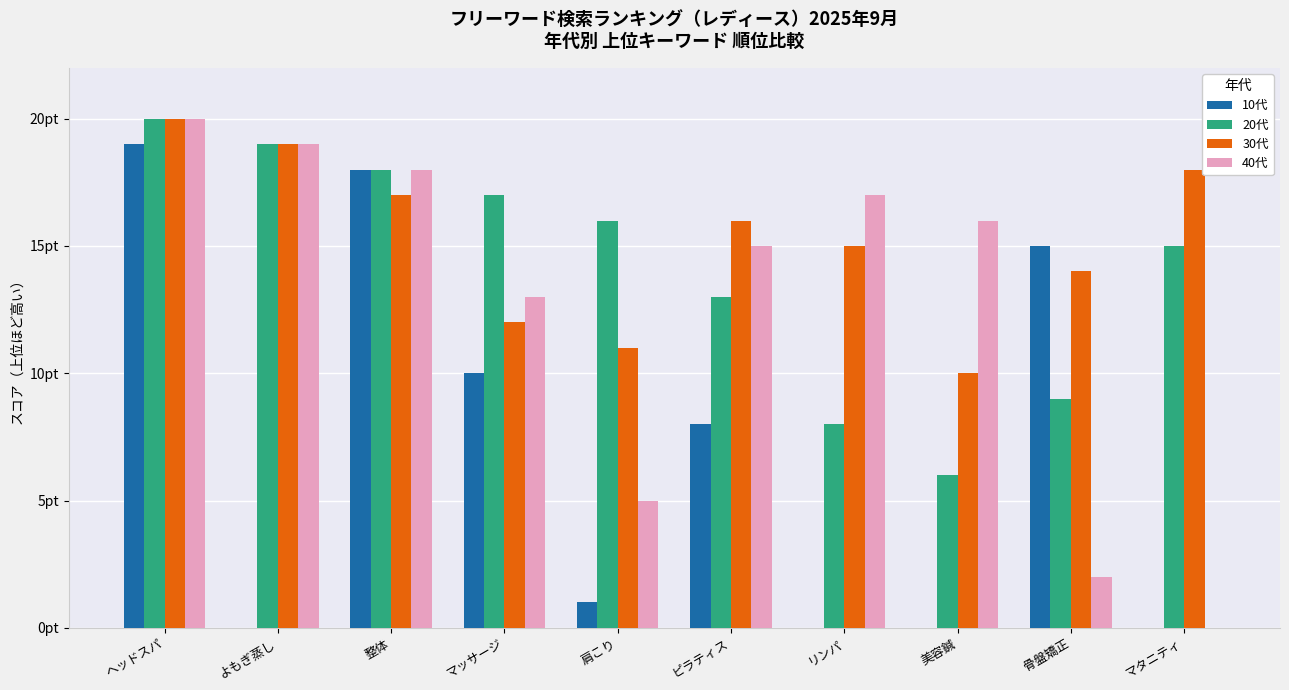

Between ヘッドスパ and 美容鍼, which series saw the biggest shift?

10代